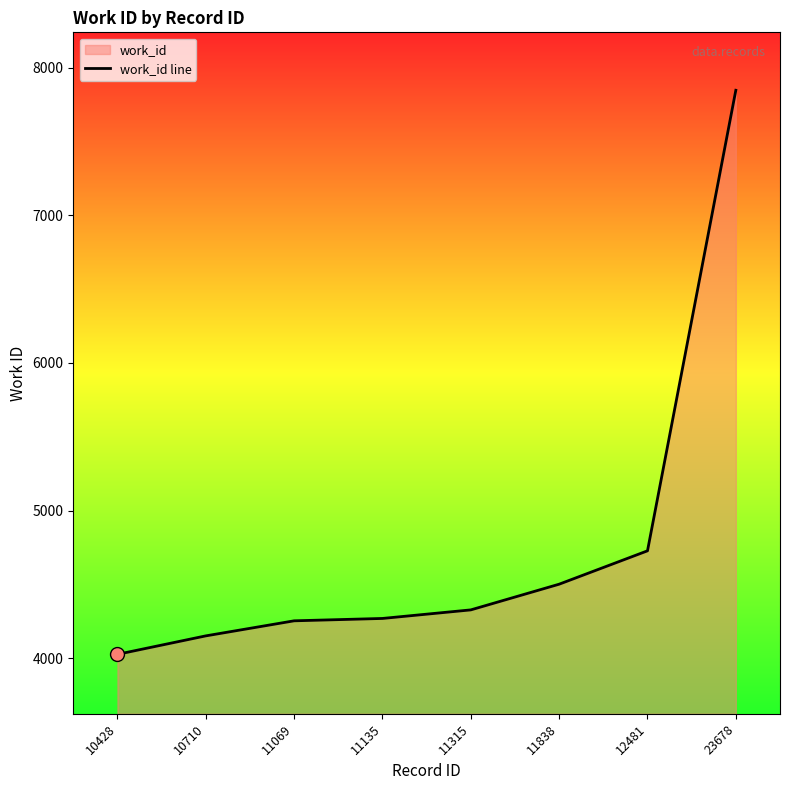

Count the number of categories in the chart.

8